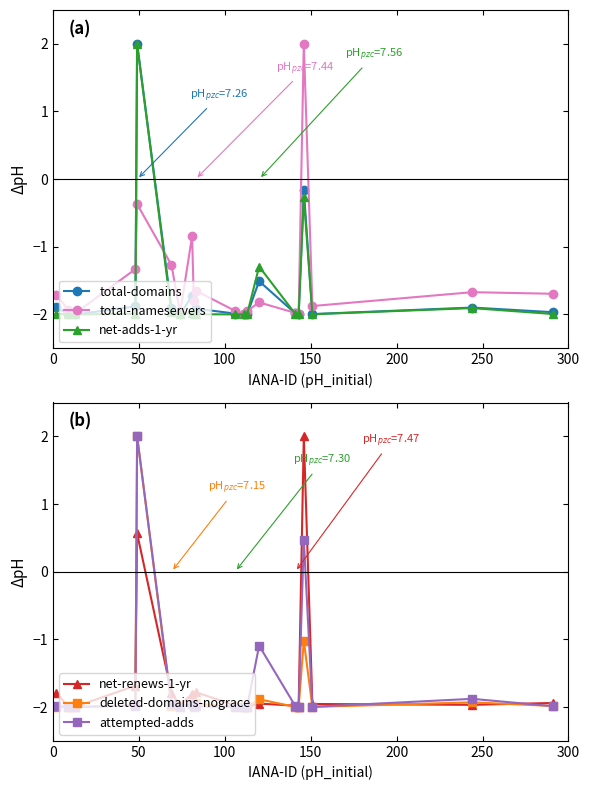

True or false: attempted-adds has more than 1 points higher than both neighbors.

True